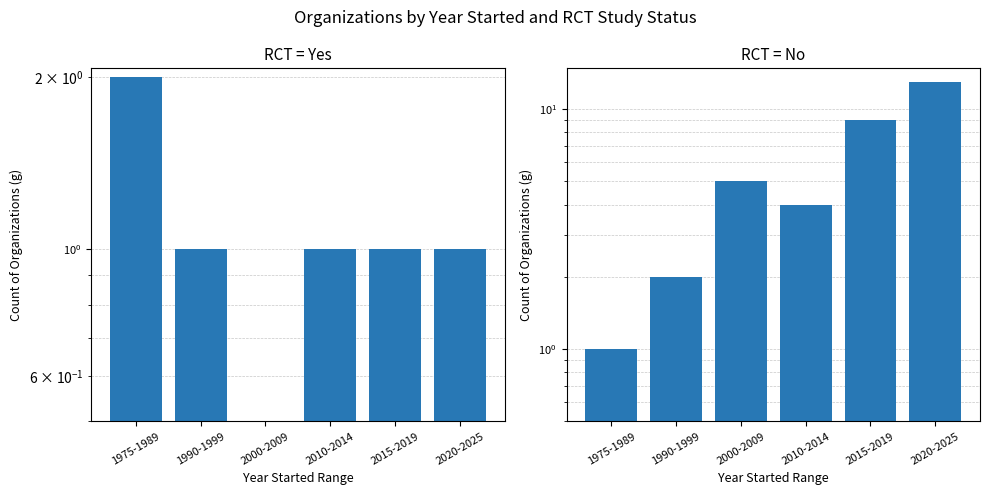

Reading left to right, list all the values displayed in this chart.

Yes: 2	1	0	1	1	1
No: 1	2	5	4	9	13